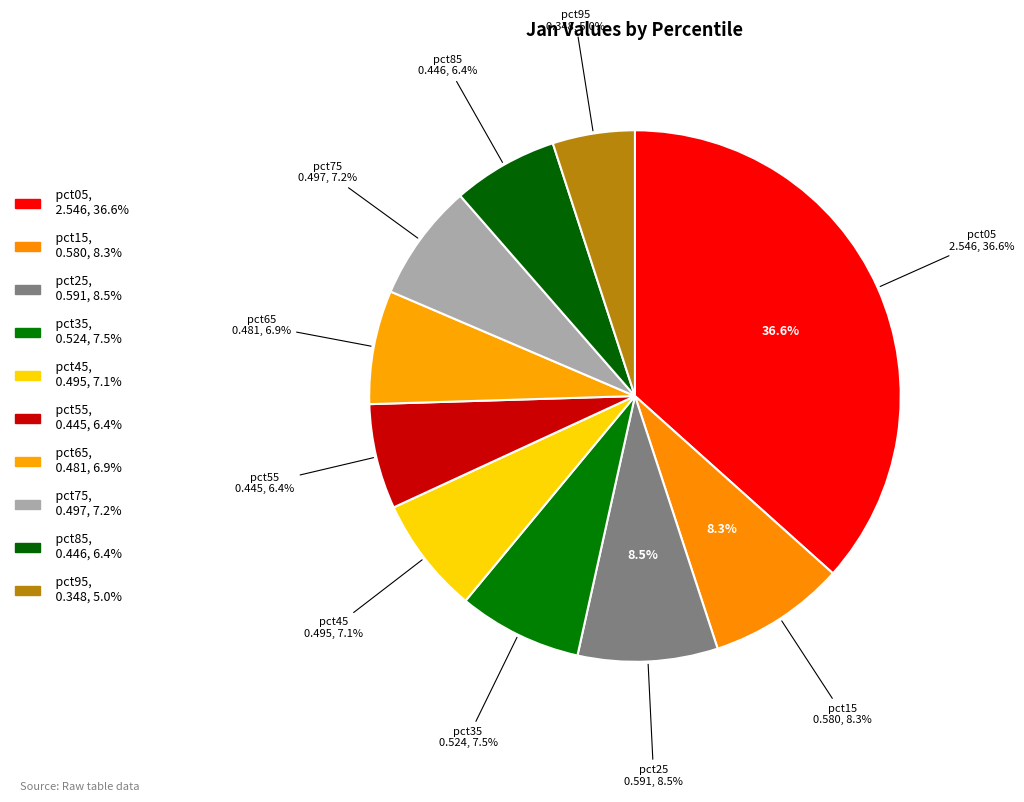

What is the change in value from pct75 to pct95?

-0.1